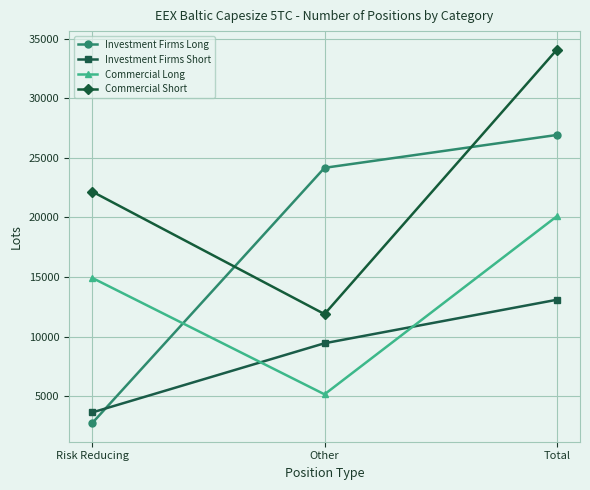

Does the chart display data point markers on the line(s)?

Yes